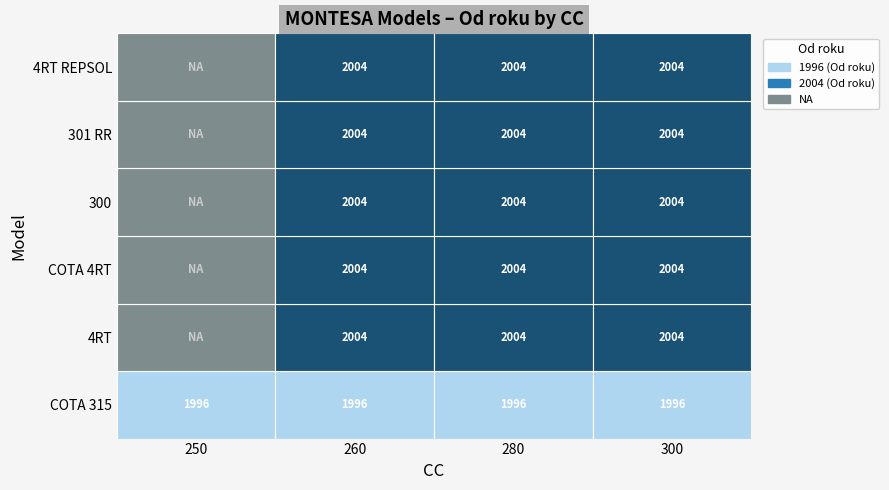

Between 250 and 300, which series saw the biggest shift?

4RT